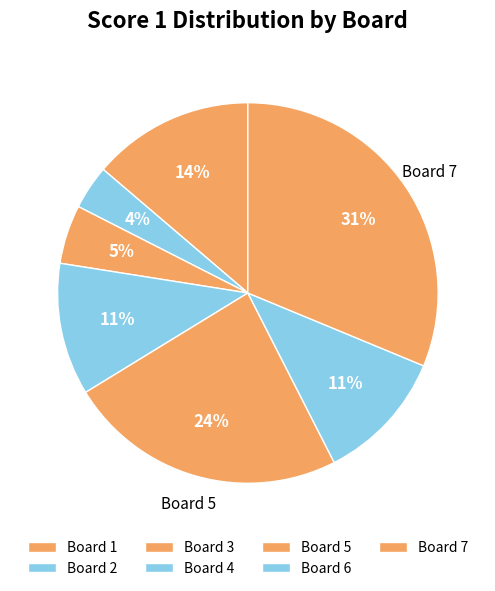

Which slice is the largest?

Board 7